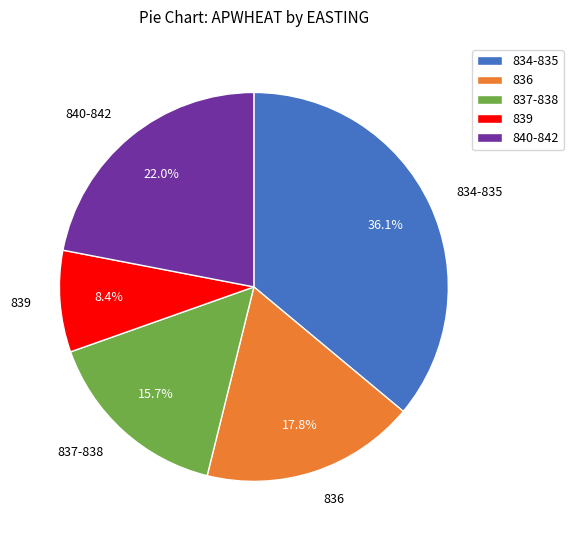

Does any single category account for the majority?

No